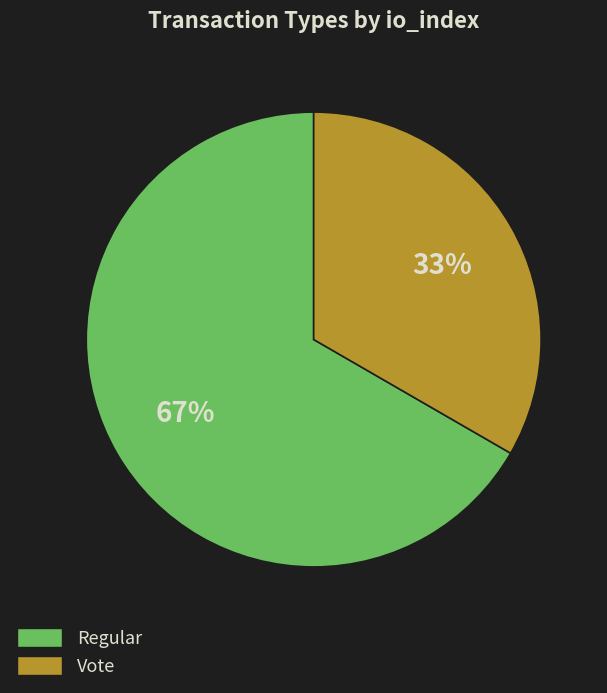

The Regular slice represents 67% of the pie. True or false?

True